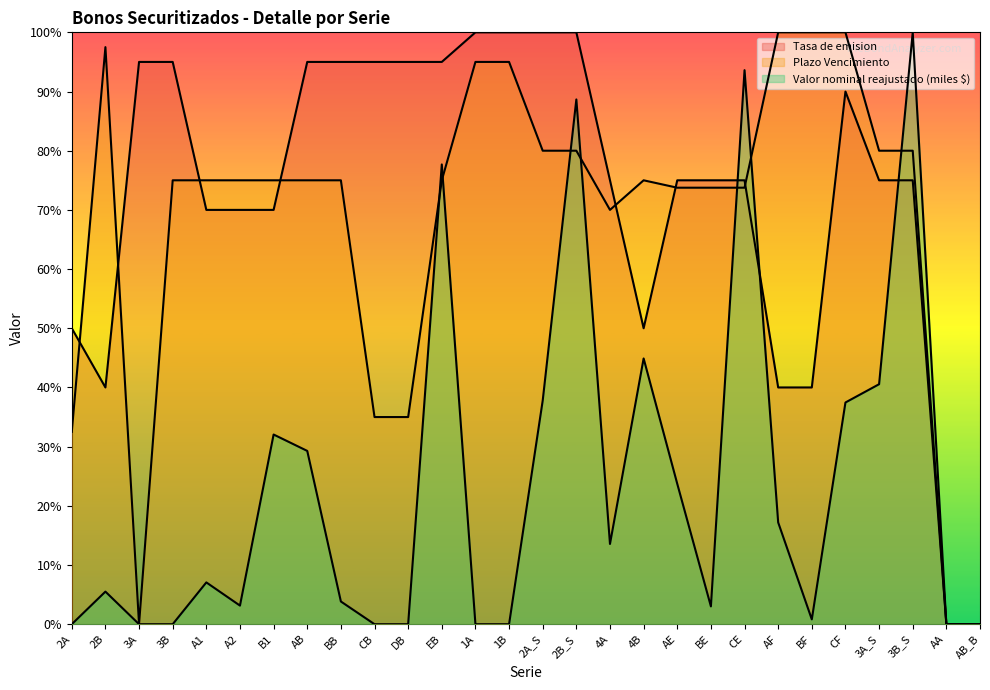

True or false: Valor nominal reajustado (miles $) and Tasa de emision intersect in this chart.

True